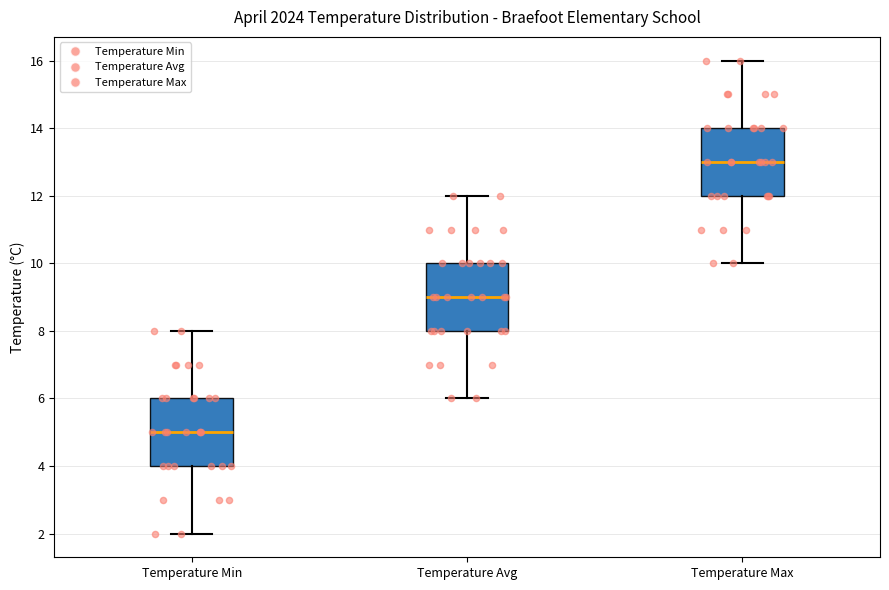

Which box's median line is the lowest?

Temperature Min